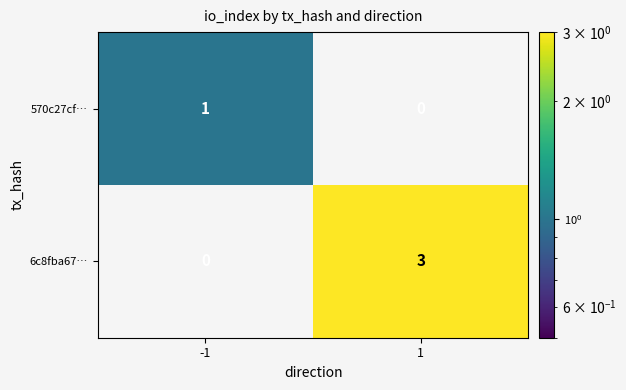

True or false: 570c27cf… has a value of 0 at -1.

False